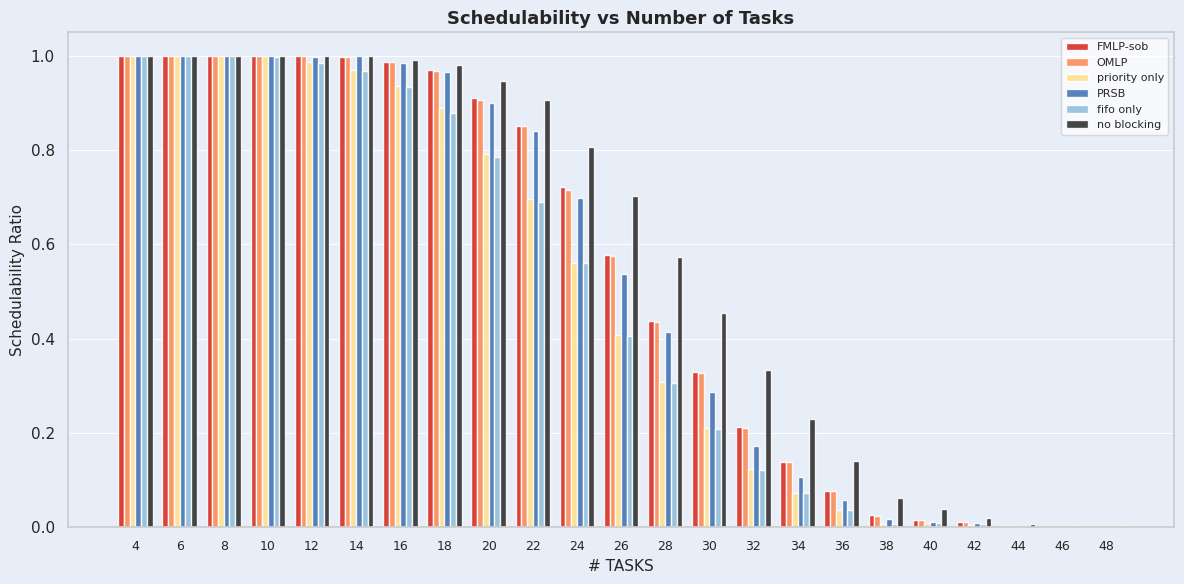

The priority only series shows 0.1 at 34. True or false?

True